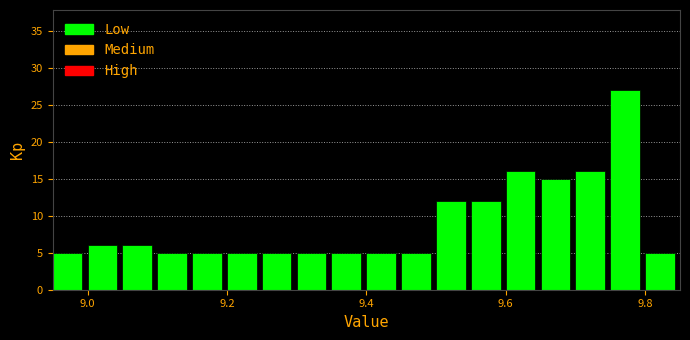

Read against the x-axis, roughly where is the centre of the tallest bar?

9.78